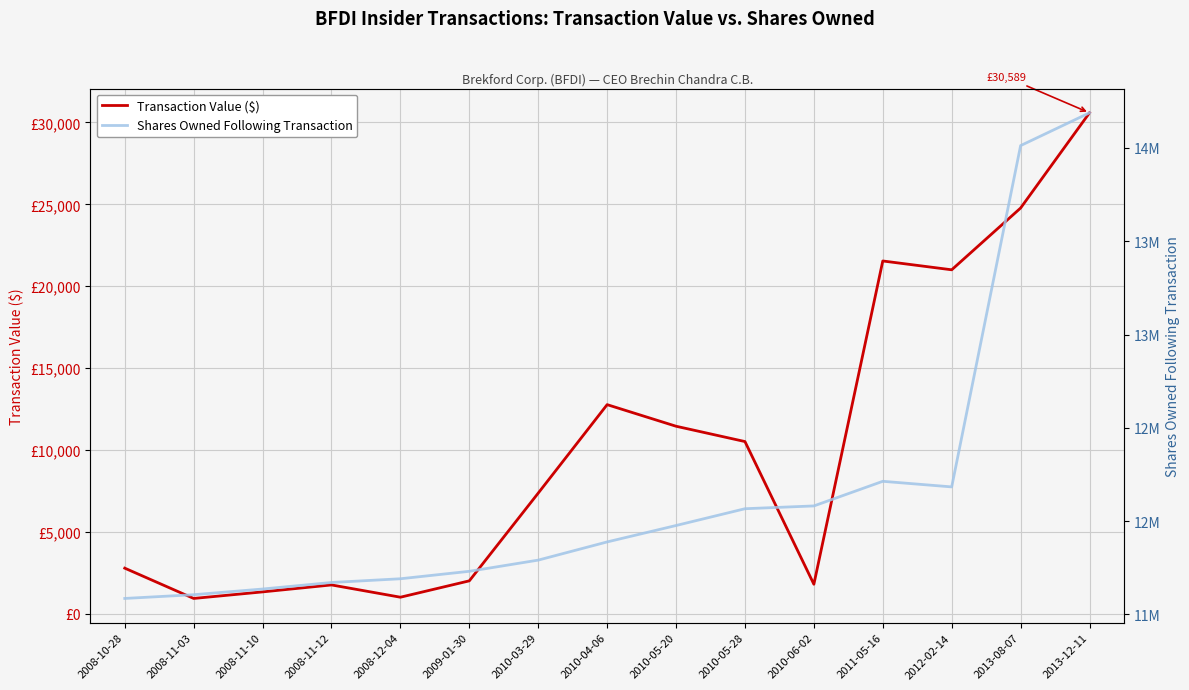

Which series changed the most between 2010-03-29 and 2010-05-20?

Shares Owned Following Transaction